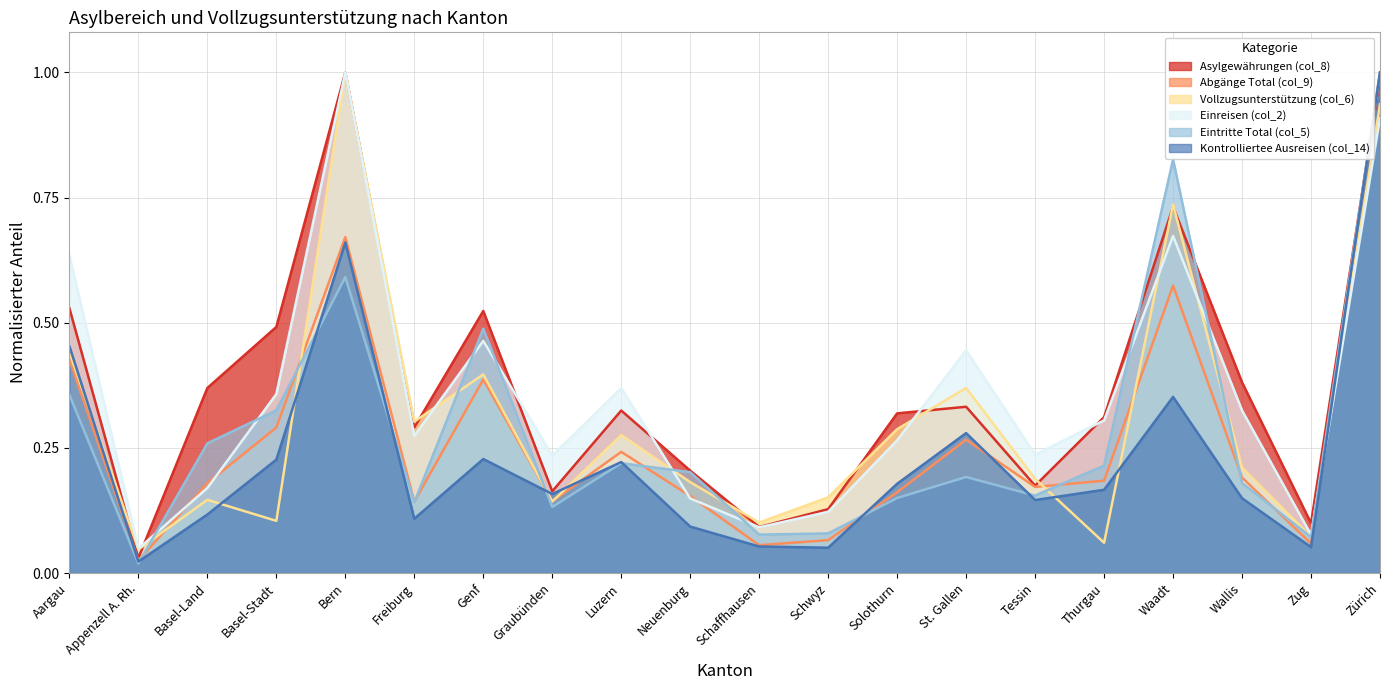

The value of Eintritte Total (col_5) at Waadt is 0.8. True or false?

True